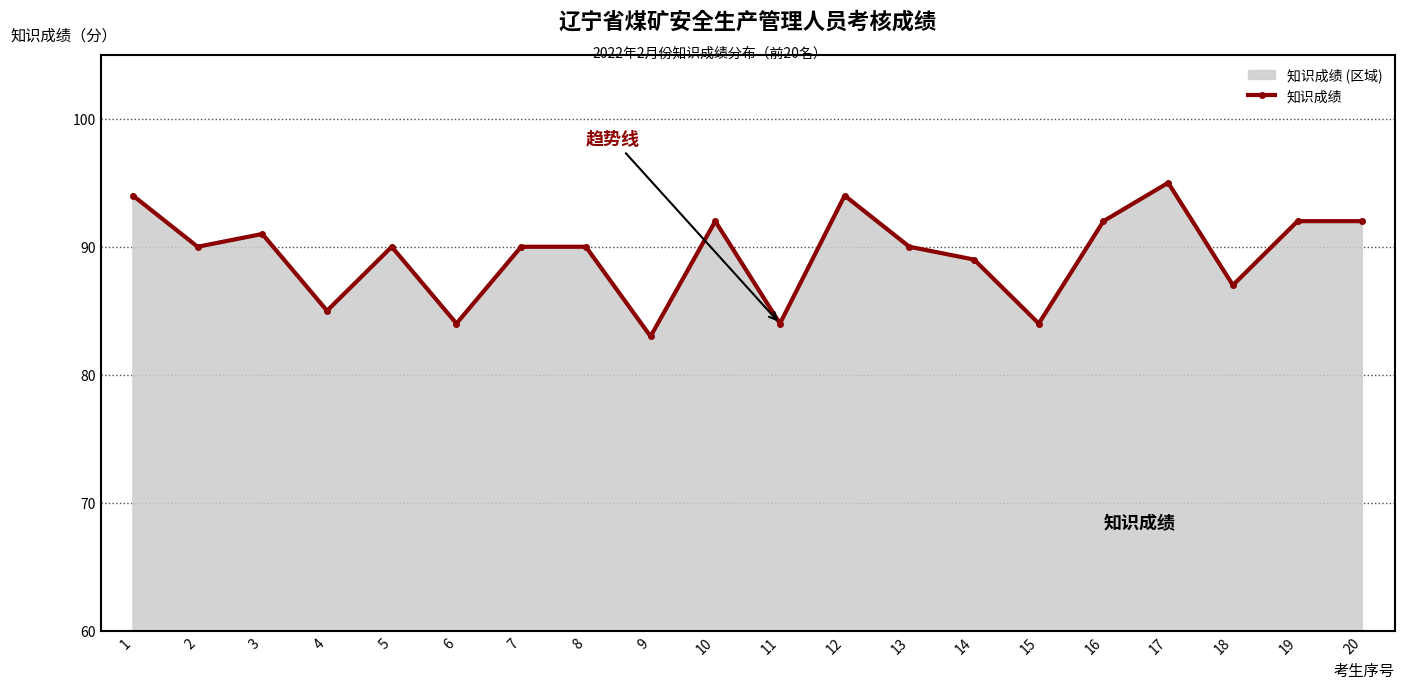

How many series are shown in this chart?

1